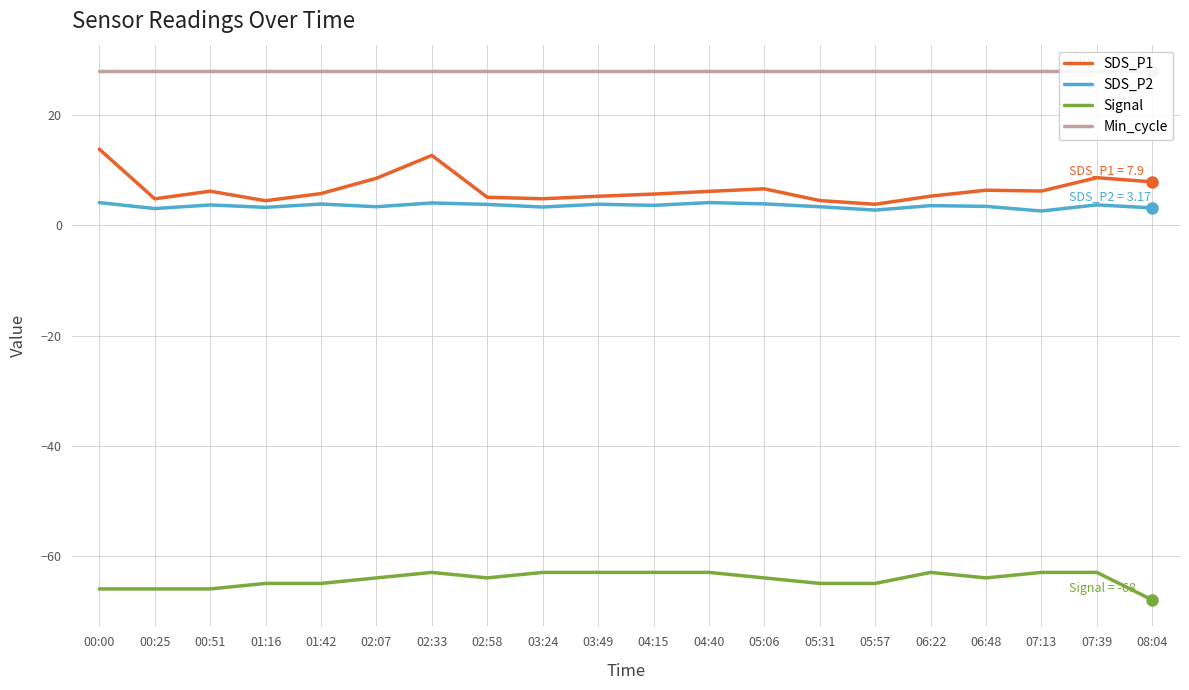

True or false: Min_cycle has a value of 47.5 at 06:22.

False